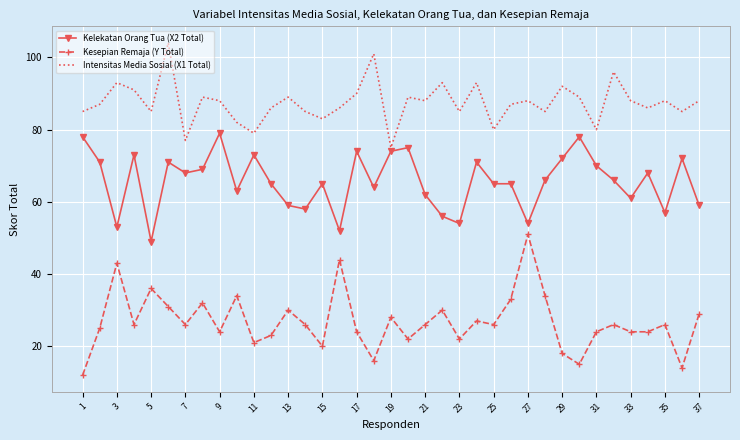

True or false: Intensitas Media Sosial (X1 Total) and Kesepian Remaja (Y Total) cross at least once.

False